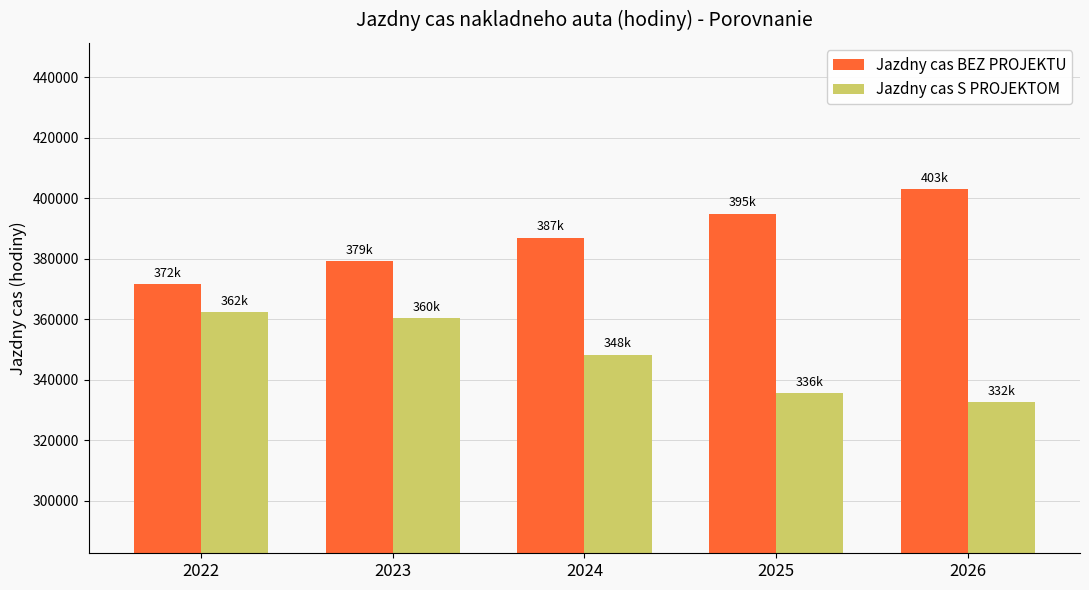

What is the highest value of the Jazdny cas BEZ PROJEKTU series?

402968.4